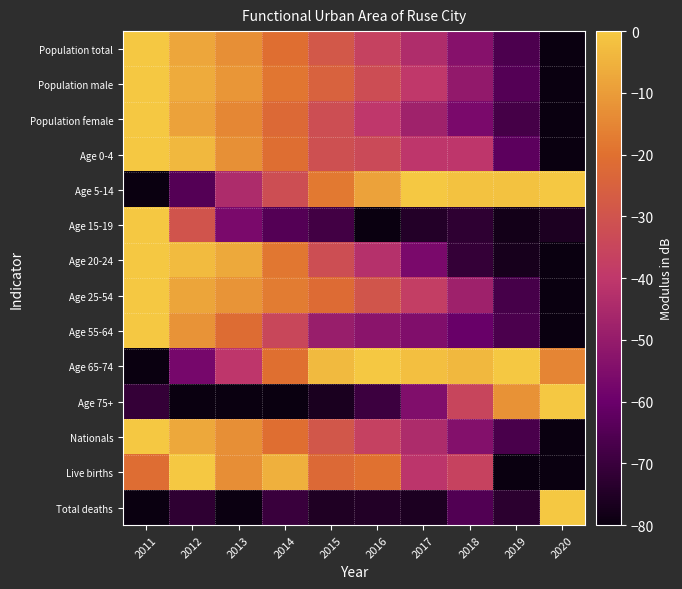

What is the total value across all series at 2020?

-811.6